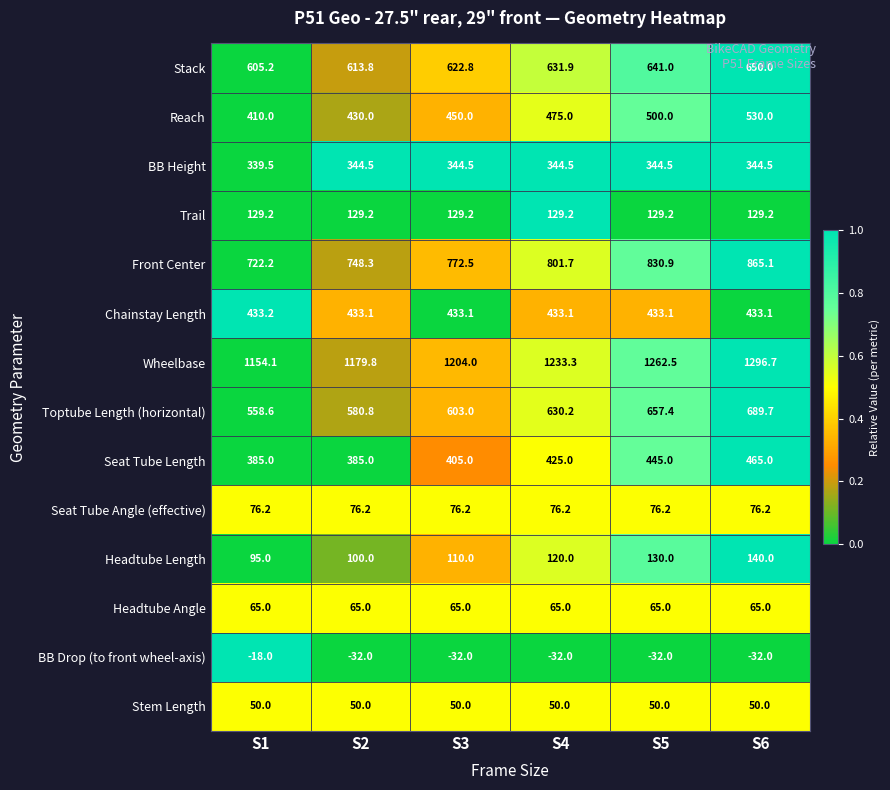

At how many categories does at least one series exceed 0?

6